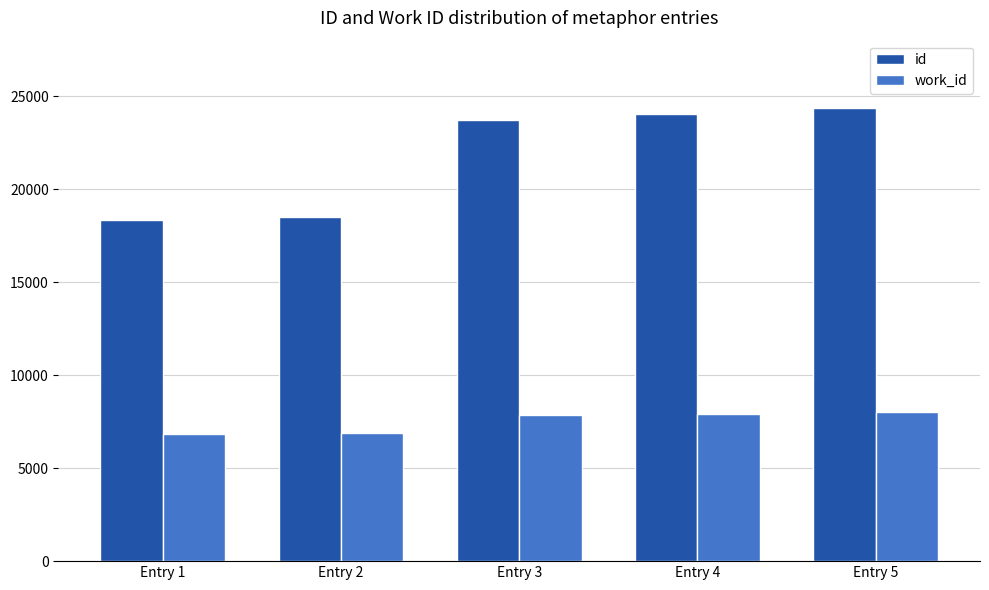

What is the spread (max minus min) of values at Entry 4?

16124